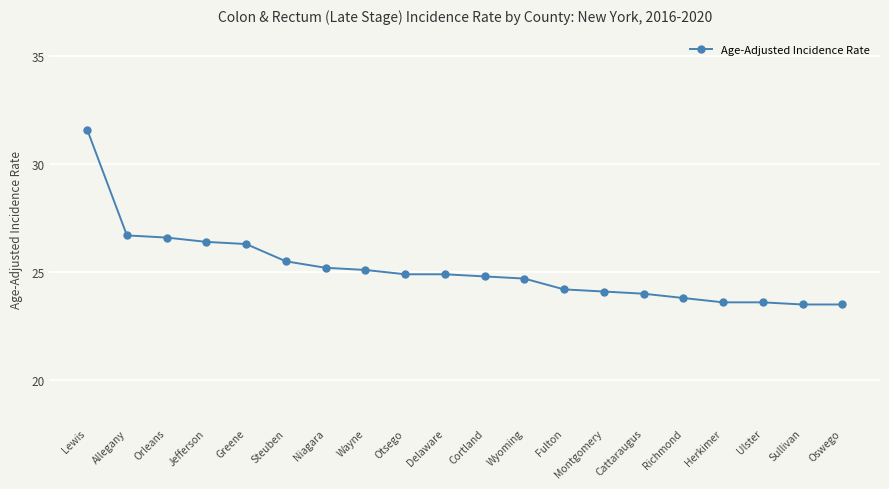

What position from the right is Oswego?

1